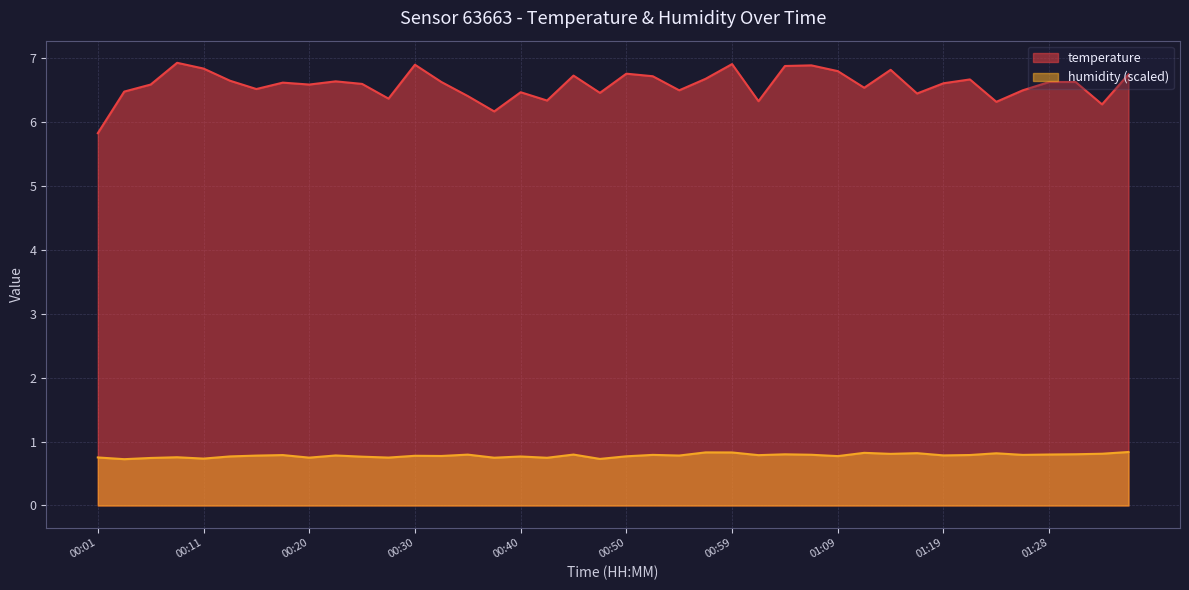

Reading left to right, transcribe all the data shown in this chart.

temperature: 00:01=5.8	00:04=6.5	00:06=6.6	00:08=6.9	00:11=6.8	00:13=6.6	00:16=6.5	00:18=6.6	00:20=6.6	00:23=6.6	00:25=6.6	00:28=6.4	00:30=6.9	00:33=6.6	00:35=6.4	00:37=6.2	00:40=6.5	00:42=6.3	00:45=6.7	00:47=6.5	00:50=6.8	00:52=6.7	00:54=6.5	00:57=6.7	00:59=6.9	01:02=6.3	01:04=6.9	01:07=6.9	01:09=6.8	01:11=6.5	01:14=6.8	01:16=6.4	01:19=6.6	01:21=6.7	01:24=6.3	01:26=6.5	01:28=6.6	01:31=6.6	01:33=6.3	01:36=6.7
humidity: 00:01=0.8	00:04=0.7	00:06=0.7	00:08=0.8	00:11=0.7	00:13=0.8	00:16=0.8	00:18=0.8	00:20=0.7	00:23=0.8	00:25=0.8	00:28=0.7	00:30=0.8	00:33=0.8	00:35=0.8	00:37=0.7	00:40=0.8	00:42=0.7	00:45=0.8	00:47=0.7	00:50=0.8	00:52=0.8	00:54=0.8	00:57=0.8	00:59=0.8	01:02=0.8	01:04=0.8	01:07=0.8	01:09=0.8	01:11=0.8	01:14=0.8	01:16=0.8	01:19=0.8	01:21=0.8	01:24=0.8	01:26=0.8	01:28=0.8	01:31=0.8	01:33=0.8	01:36=0.8